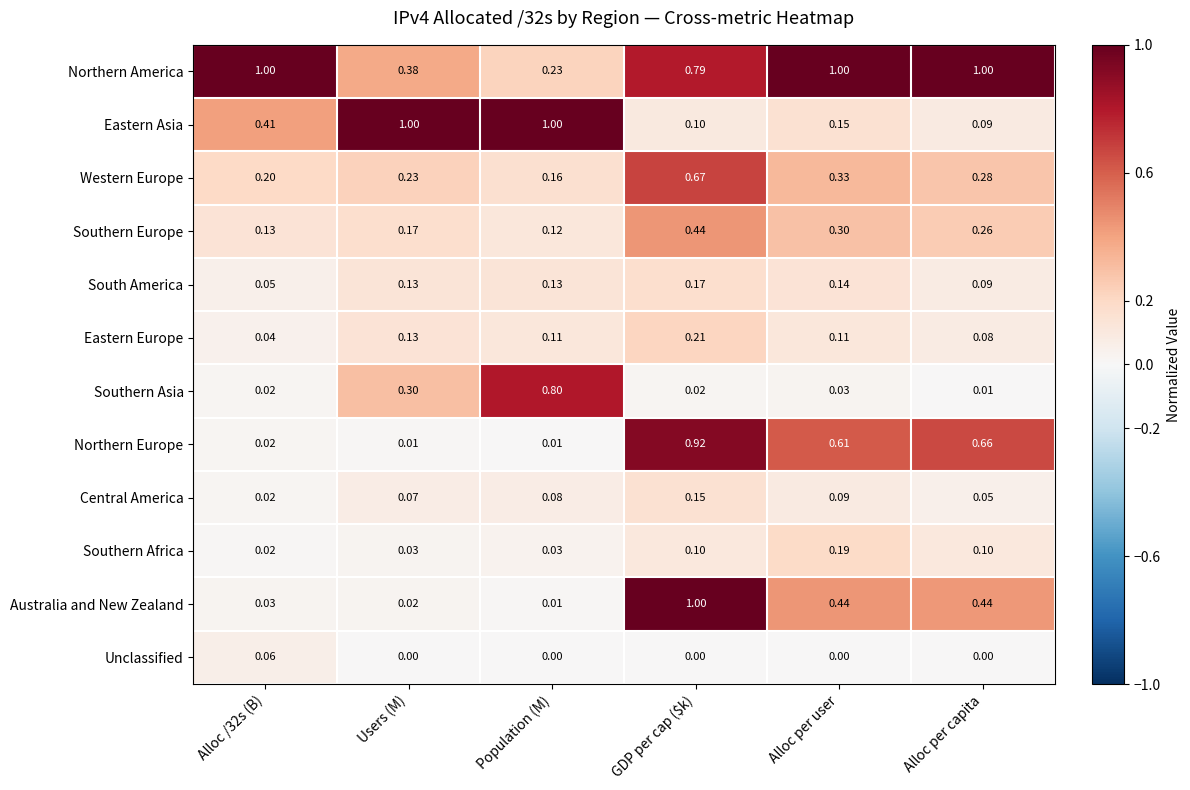

Which series has the widest spread of values?

Australia and New Zealand